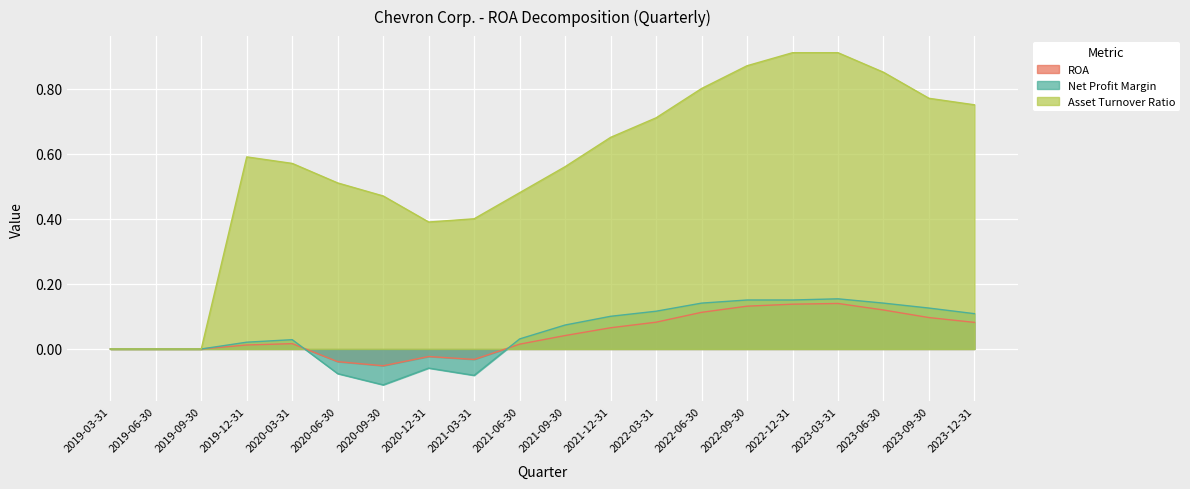

Between 2020-12-31 and 2023-09-30, which series saw the biggest shift?

Asset Turnover Ratio